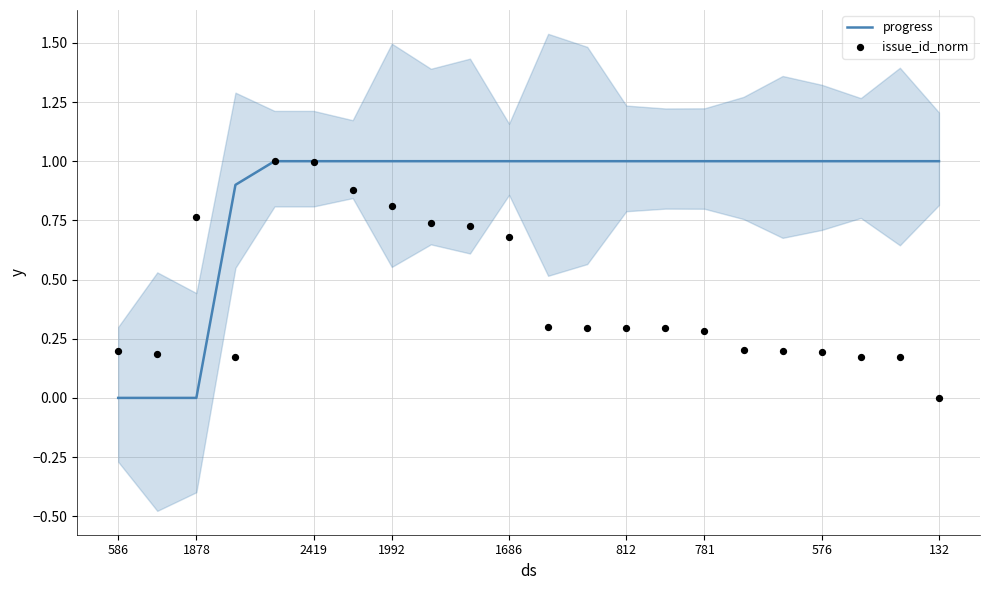

What is the maximum value for progress?

1.0